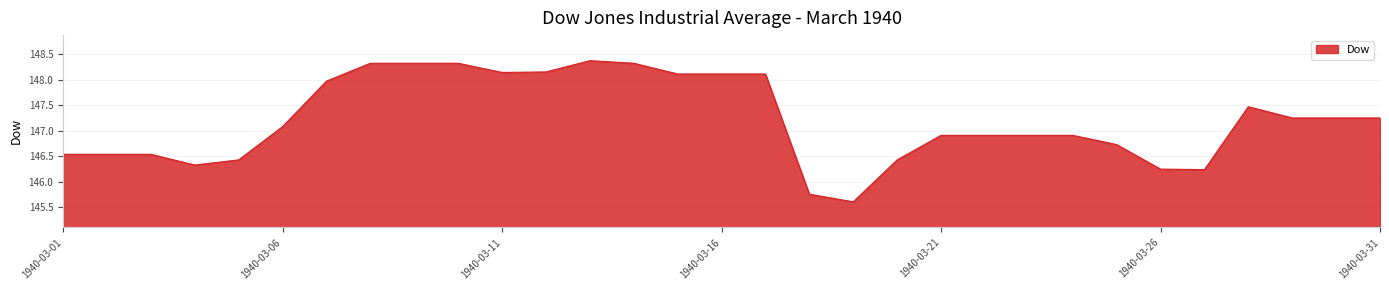

What is the difference between the maximum and minimum values?

2.8